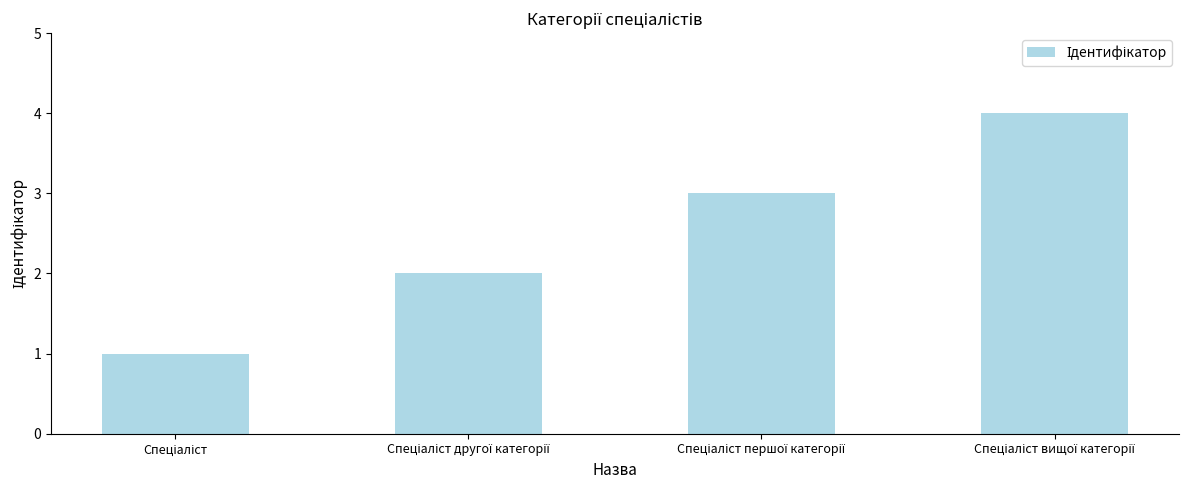

How many bars are there in total?

4